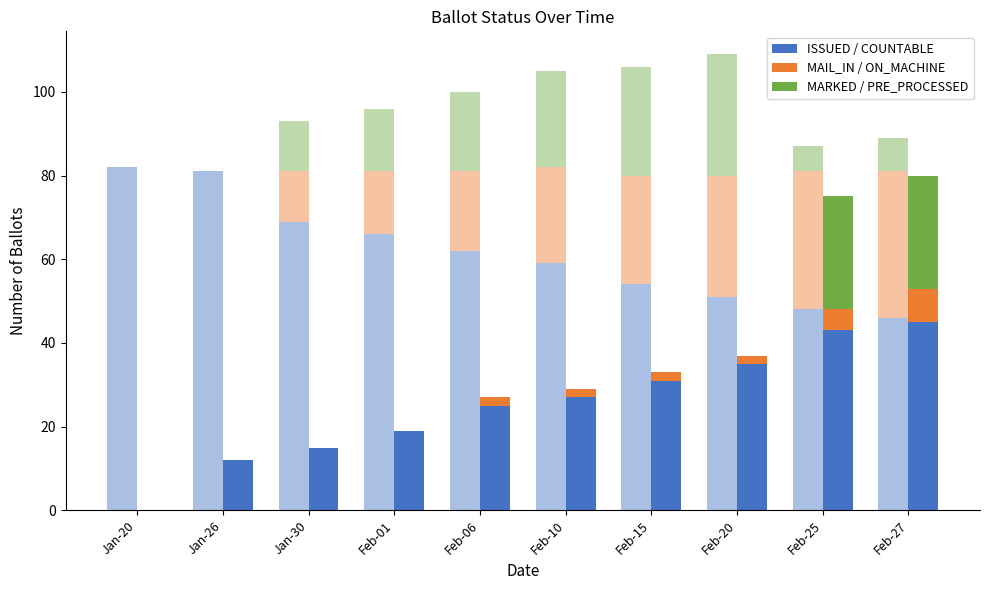

Reading left to right, what are all the values shown in this chart?

ISSUED: Jan-20=82	Jan-26=81	Jan-30=69	Feb-01=66	Feb-06=62	Feb-10=59	Feb-15=54	Feb-20=51	Feb-25=48	Feb-27=46
MAIL_IN: Jan-20=0	Jan-26=0	Jan-30=12	Feb-01=15	Feb-06=19	Feb-10=23	Feb-15=26	Feb-20=29	Feb-25=33	Feb-27=35
MARKED: Jan-20=0	Jan-26=0	Jan-30=12	Feb-01=15	Feb-06=19	Feb-10=23	Feb-15=26	Feb-20=29	Feb-25=6	Feb-27=8
COUNTABLE: Jan-20=0	Jan-26=12	Jan-30=15	Feb-01=19	Feb-06=25	Feb-10=27	Feb-15=31	Feb-20=35	Feb-25=43	Feb-27=45
ON_MACHINE: Jan-20=0	Jan-26=0	Jan-30=0	Feb-01=0	Feb-06=2	Feb-10=2	Feb-15=2	Feb-20=2	Feb-25=5	Feb-27=8
PRE_PROCESSED: Jan-20=0	Jan-26=0	Jan-30=0	Feb-01=0	Feb-06=0	Feb-10=0	Feb-15=0	Feb-20=0	Feb-25=27	Feb-27=27